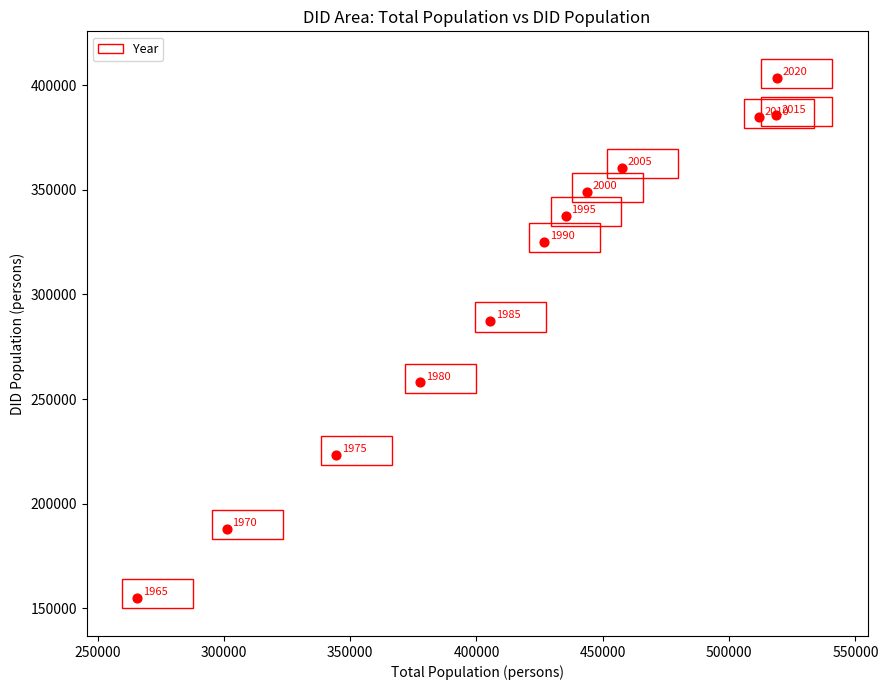

What is the range of Y values (max minus min)?

248715